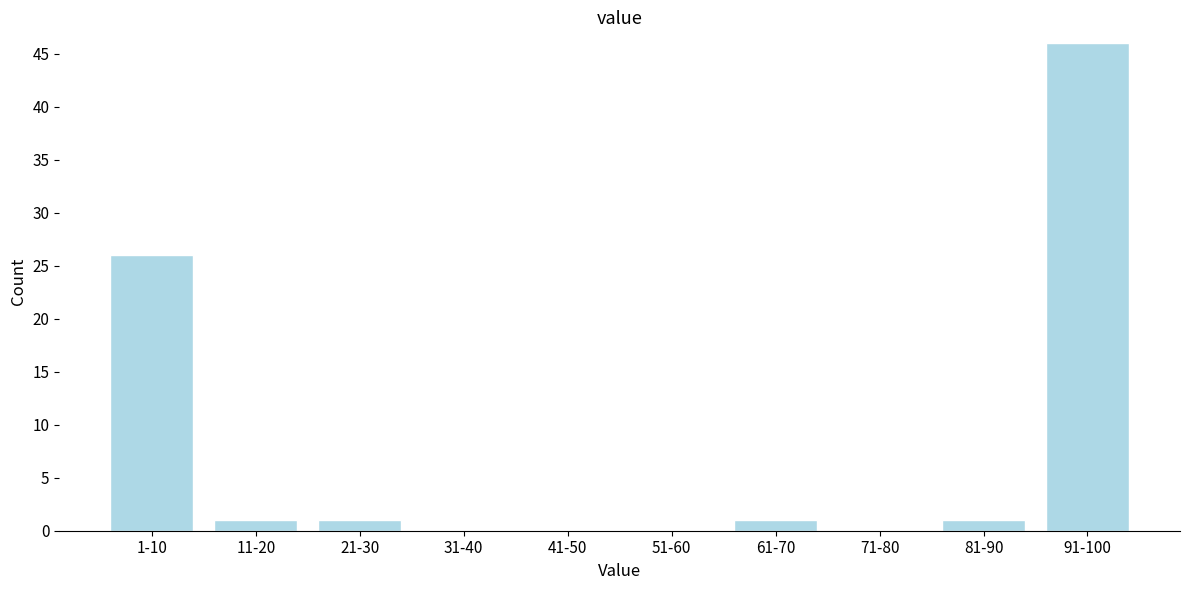

Reading right to left, list all the values displayed in this chart.

91-100=46	81-90=1	71-80=0	61-70=1	51-60=0	41-50=0	31-40=0	21-30=1	11-20=1	1-10=26